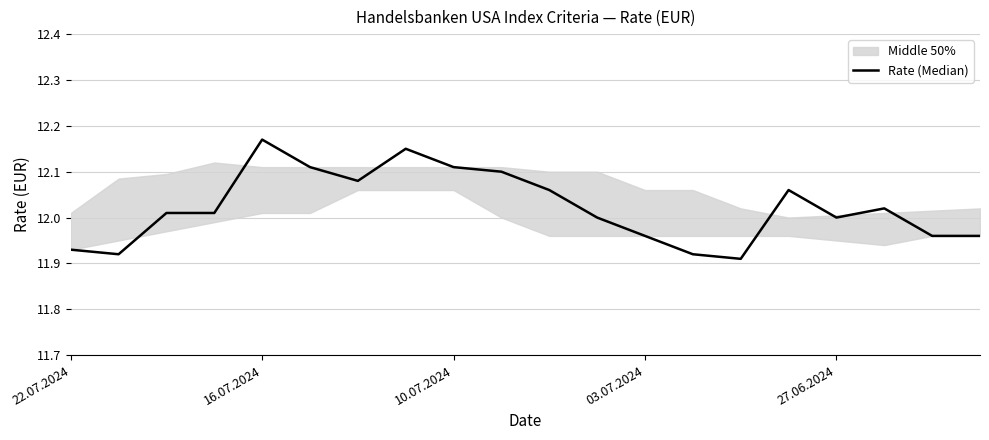

What is the label of the 20th point from the right?

22.07.2024